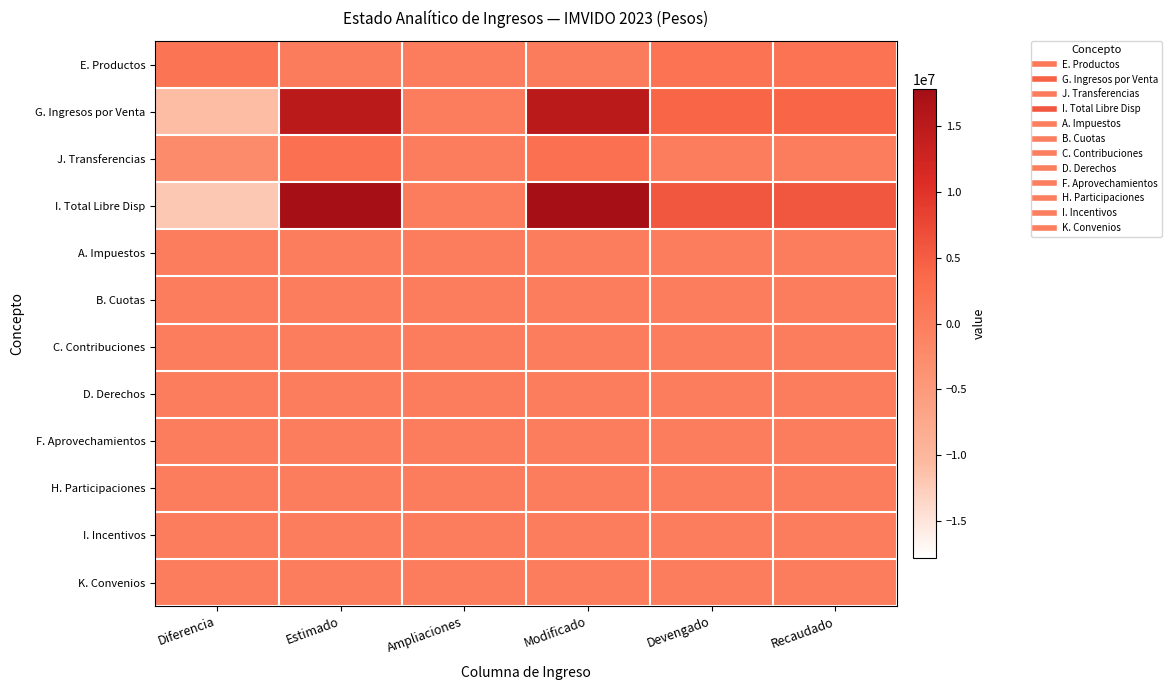

Reading left to right, transcribe all the data shown in this chart.

E. Productos: Diferencia=1408195.7	Estimado=416877.1	Ampliaciones=0.0	Modificado=416877.1	Devengado=1825072.8	Recaudado=1825072.8
G. Ingresos por Venta: Diferencia=-10905608.9	Estimado=14898288.9	Ampliaciones=0.0	Modificado=14898288.9	Devengado=3992680.0	Recaudado=3992680.0
J. Transferencias: Diferencia=-2500000.0	Estimado=2500000.0	Ampliaciones=0.0	Modificado=2500000.0	Devengado=0.0	Recaudado=0.0
I. Total Libre Disp: Diferencia=-11997413.2	Estimado=17815166.0	Ampliaciones=0.0	Modificado=17815166.0	Devengado=5817752.9	Recaudado=5817752.9
A. Impuestos: Diferencia=0.0	Estimado=0.0	Ampliaciones=0.0	Modificado=0.0	Devengado=0.0	Recaudado=0.0
B. Cuotas: Diferencia=0.0	Estimado=0.0	Ampliaciones=0.0	Modificado=0.0	Devengado=0.0	Recaudado=0.0
C. Contribuciones: Diferencia=0.0	Estimado=0.0	Ampliaciones=0.0	Modificado=0.0	Devengado=0.0	Recaudado=0.0
D. Derechos: Diferencia=0.0	Estimado=0.0	Ampliaciones=0.0	Modificado=0.0	Devengado=0.0	Recaudado=0.0
F. Aprovechamientos: Diferencia=0.0	Estimado=0.0	Ampliaciones=0.0	Modificado=0.0	Devengado=0.0	Recaudado=0.0
H. Participaciones: Diferencia=0.0	Estimado=0.0	Ampliaciones=0.0	Modificado=0.0	Devengado=0.0	Recaudado=0.0
I. Incentivos: Diferencia=0.0	Estimado=0.0	Ampliaciones=0.0	Modificado=0.0	Devengado=0.0	Recaudado=0.0
K. Convenios: Diferencia=0.0	Estimado=0.0	Ampliaciones=0.0	Modificado=0.0	Devengado=0.0	Recaudado=0.0